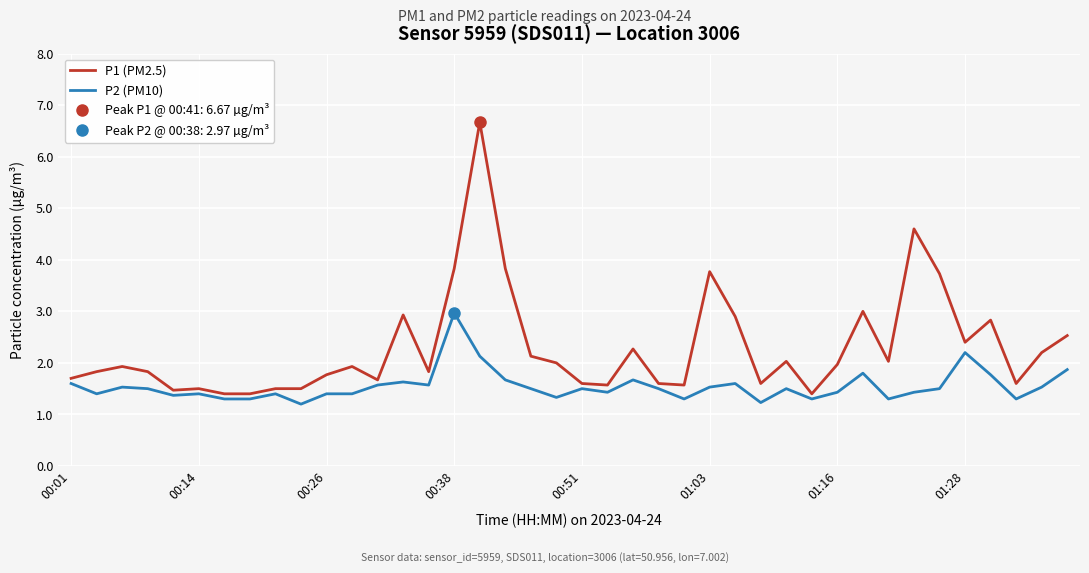

What is the spread (max minus min) of values at 29?

0.1